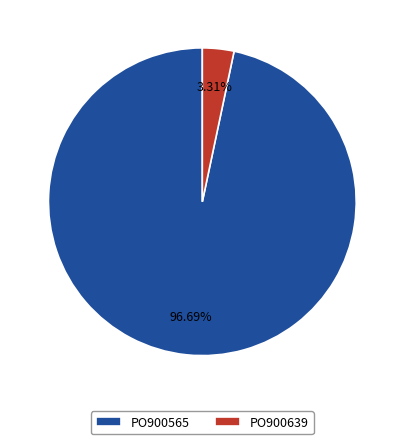

Between PO900639 and PO900565, which is larger?

PO900565